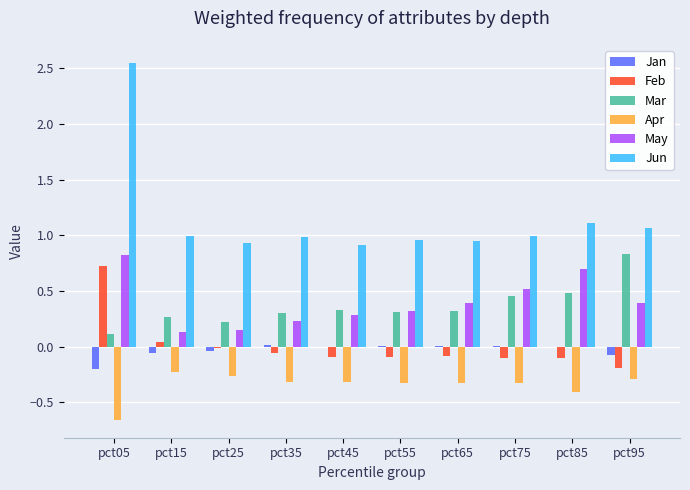

Which series has the largest total across all categories?

Jun